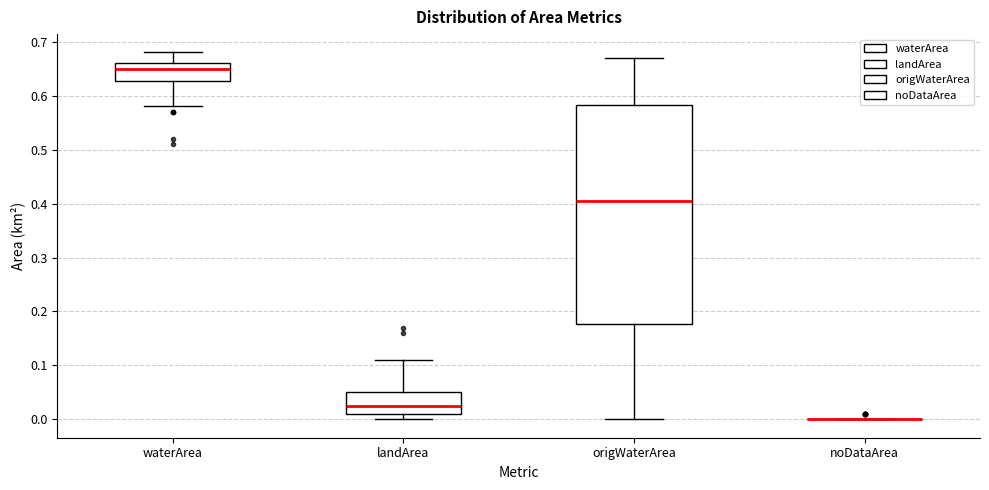

Where does the median line of the box for landArea sit on the y-axis? The values are not printed on the chart, so give them approximately, as read against the axis.

0.03